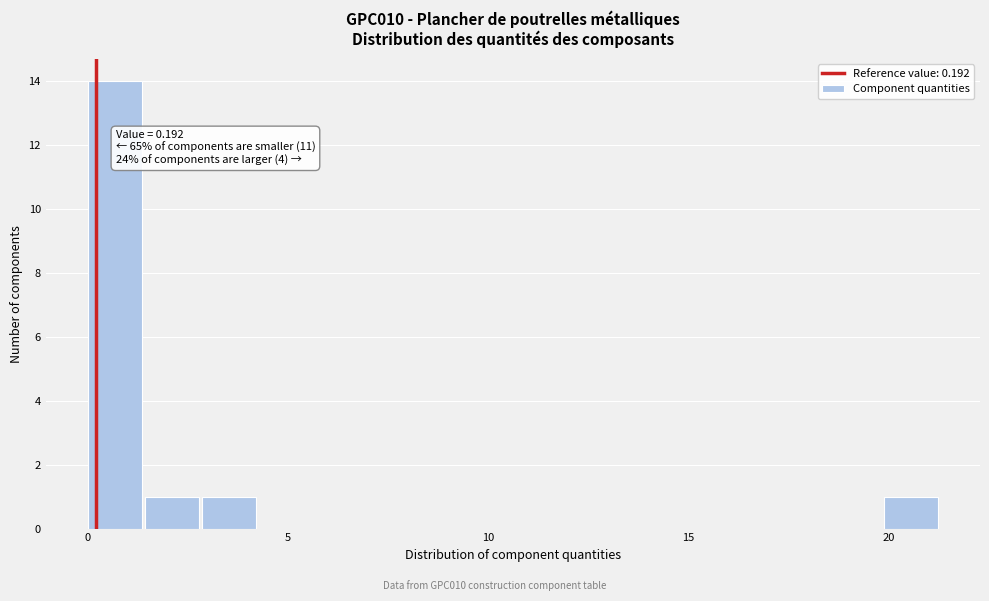

Read against the x-axis, roughly where is the centre of the tallest bar?

0.5